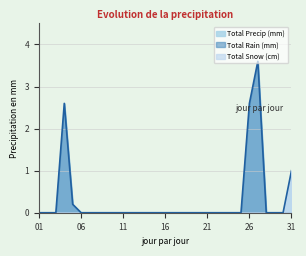

How many values in the Total Snow (cm) series exceed 0?

1